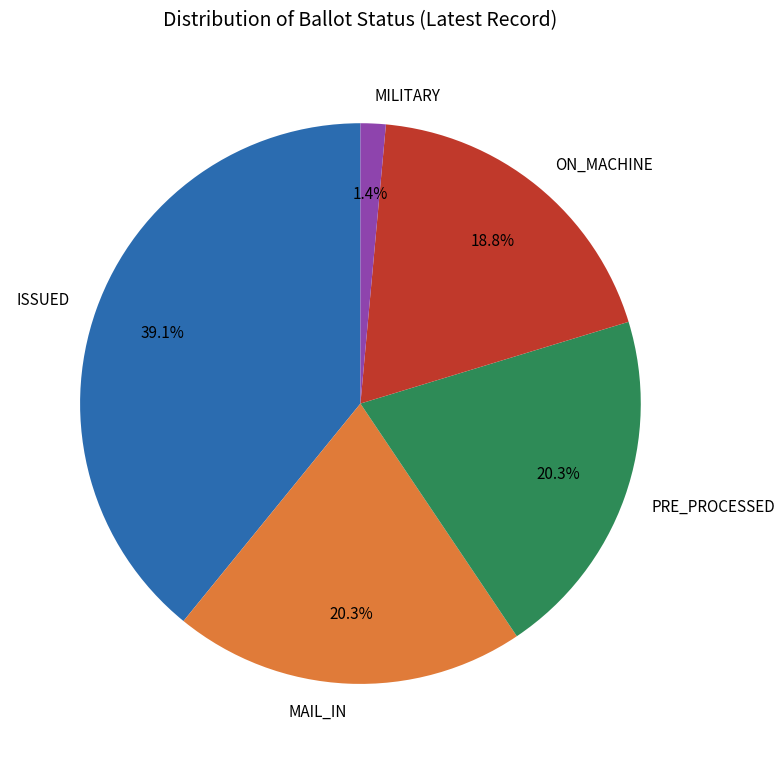

How many segments does this pie chart have?

5